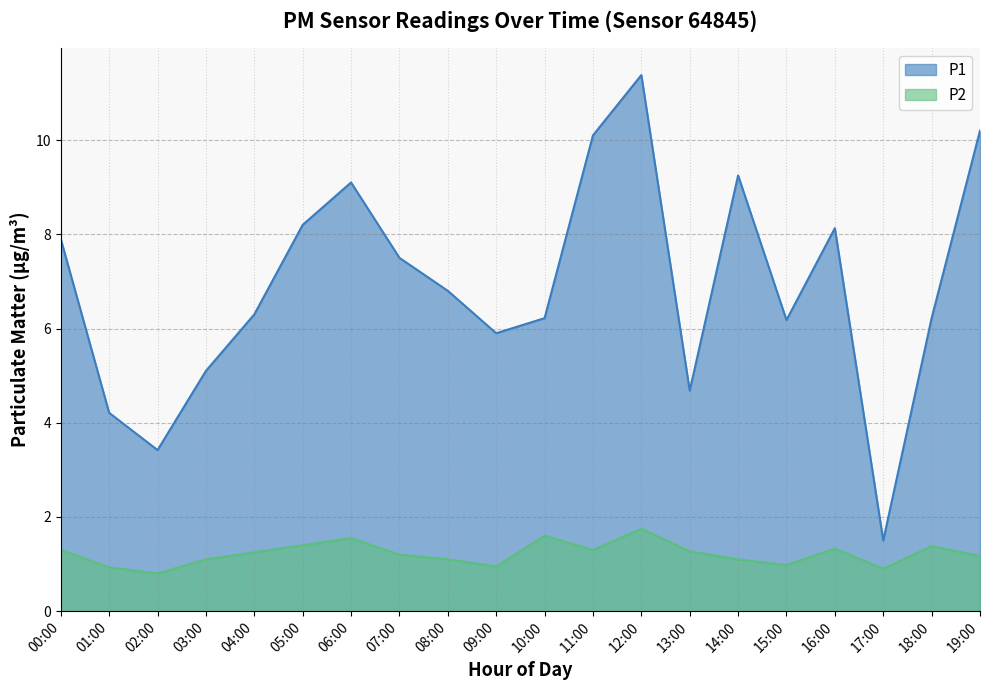

List the series in order of their overall mean, lowest first.

P2, P1